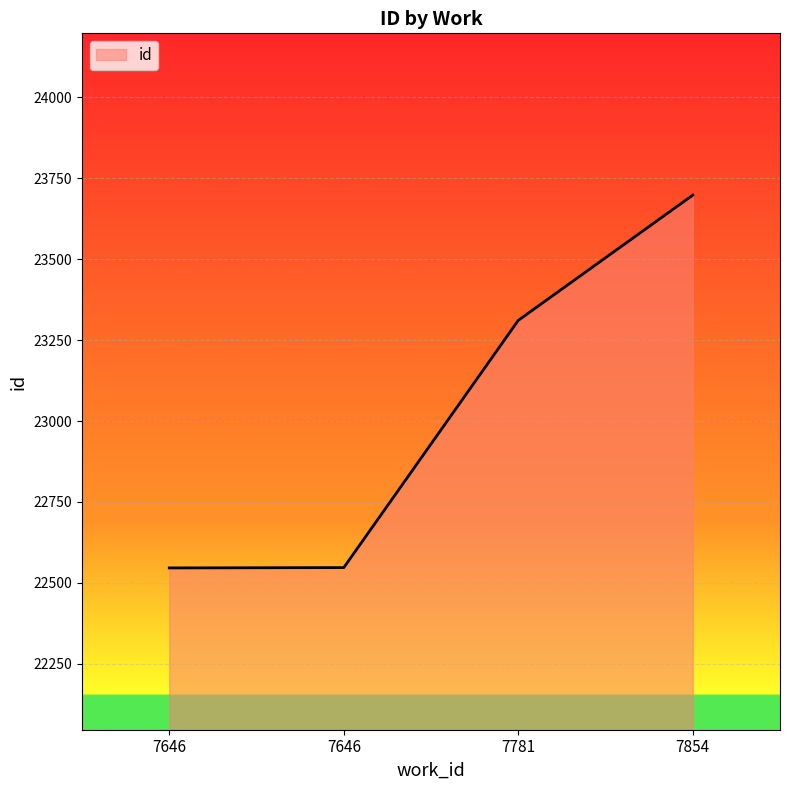

Does the chart display data point markers on the line(s)?

No